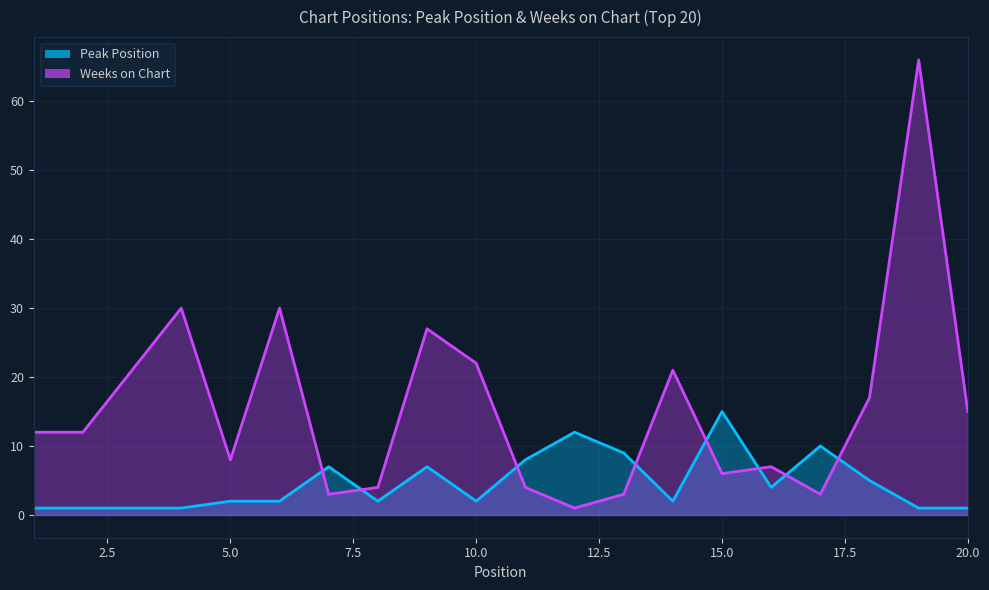

At which category is the sum across all series the highest?

19